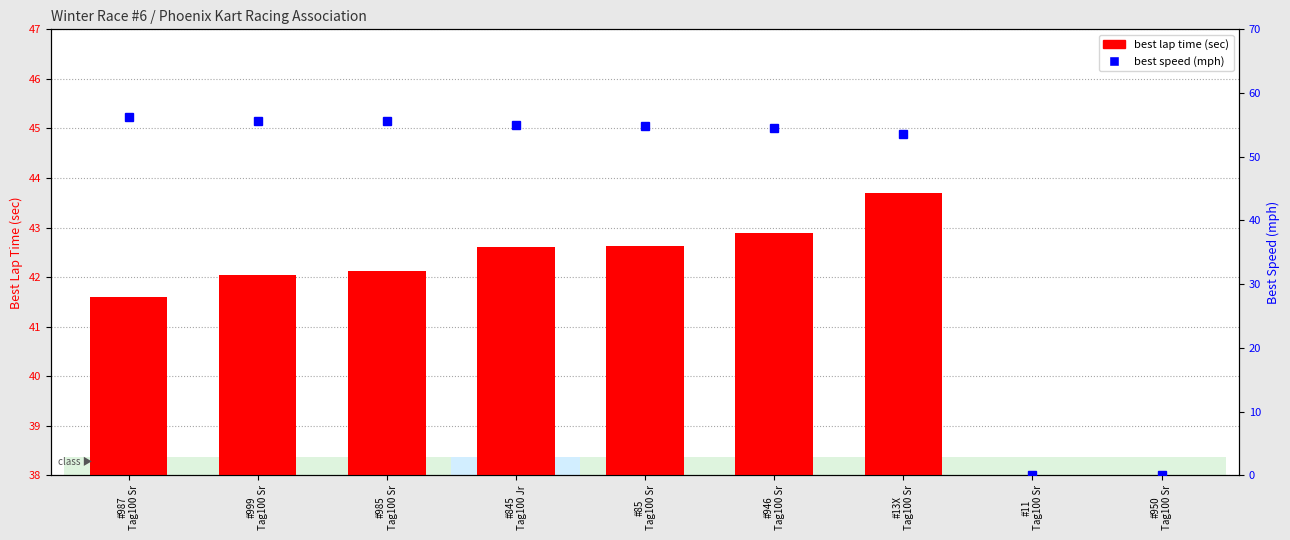

Between #985
Tag100 Sr and #13X
Tag100 Sr, which series saw the biggest shift?

best speed (mph)